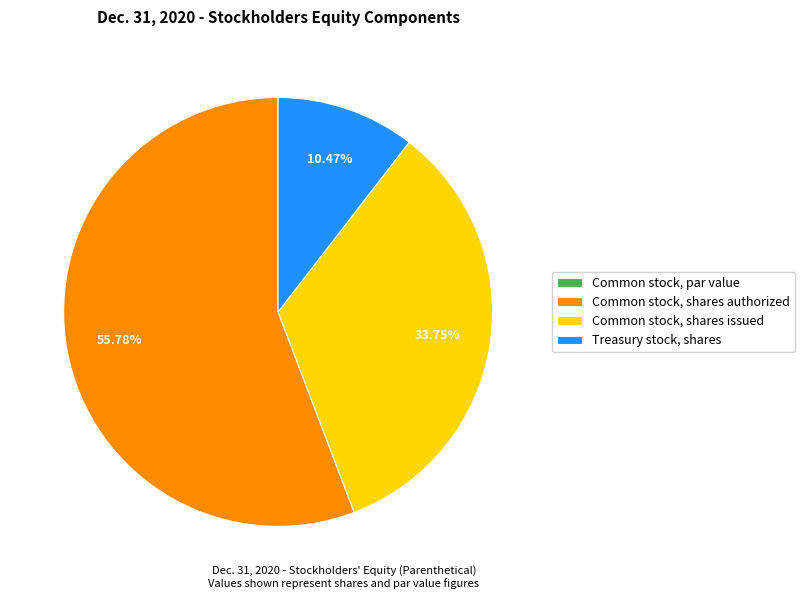

Combined, do Common stock, shares authorized and Treasury stock, shares account for over 50%?

Yes